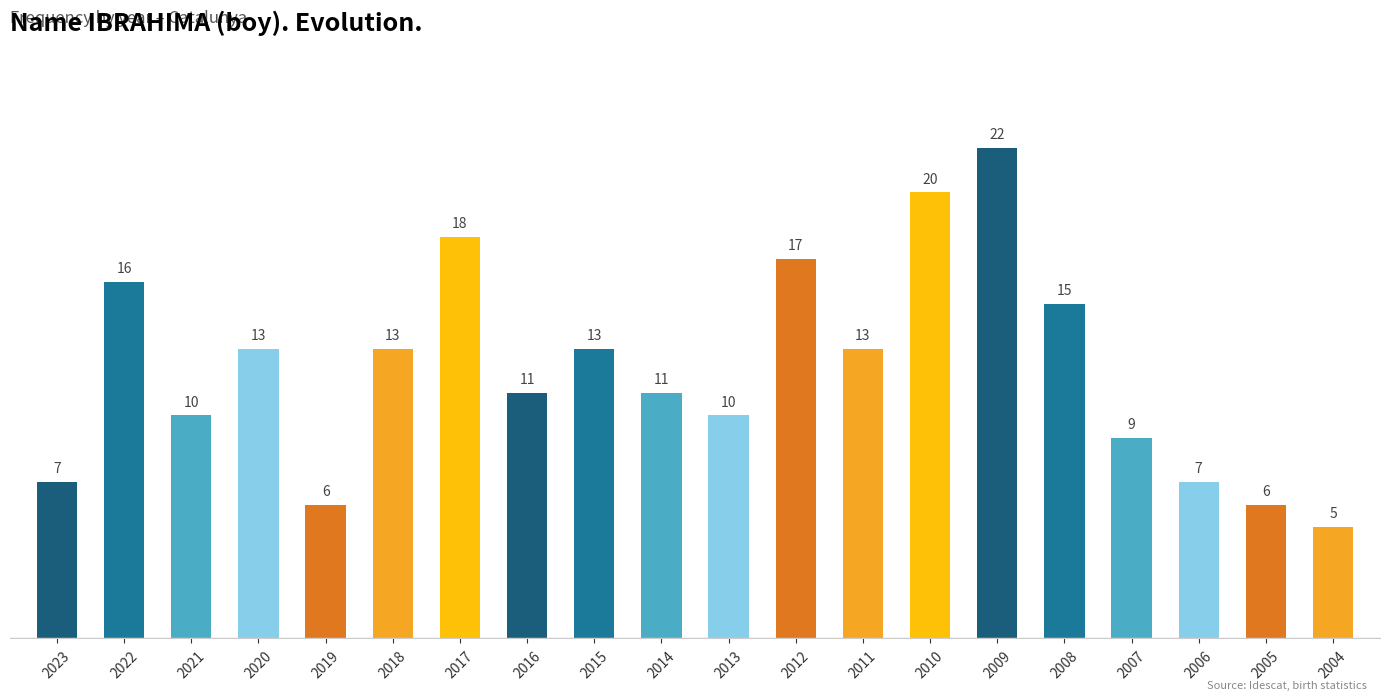

What is the value of the 5th bar from the left?

6